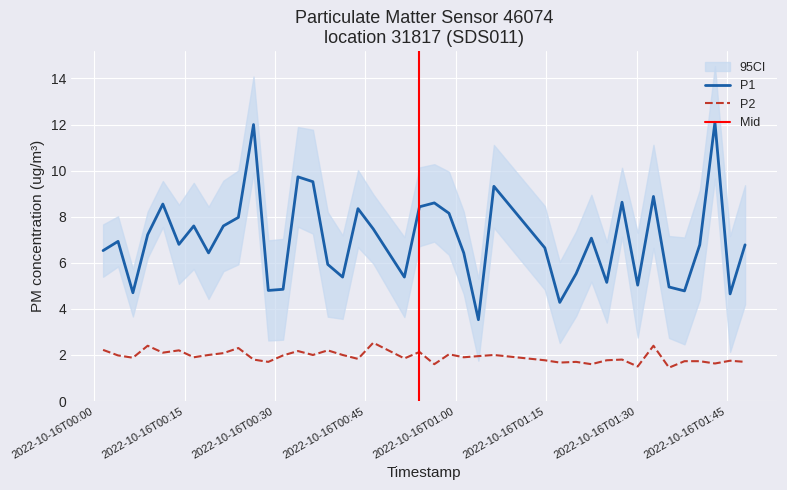

The value of P1 at 2022-10-16T01:30:11 is 3.3. True or false?

False